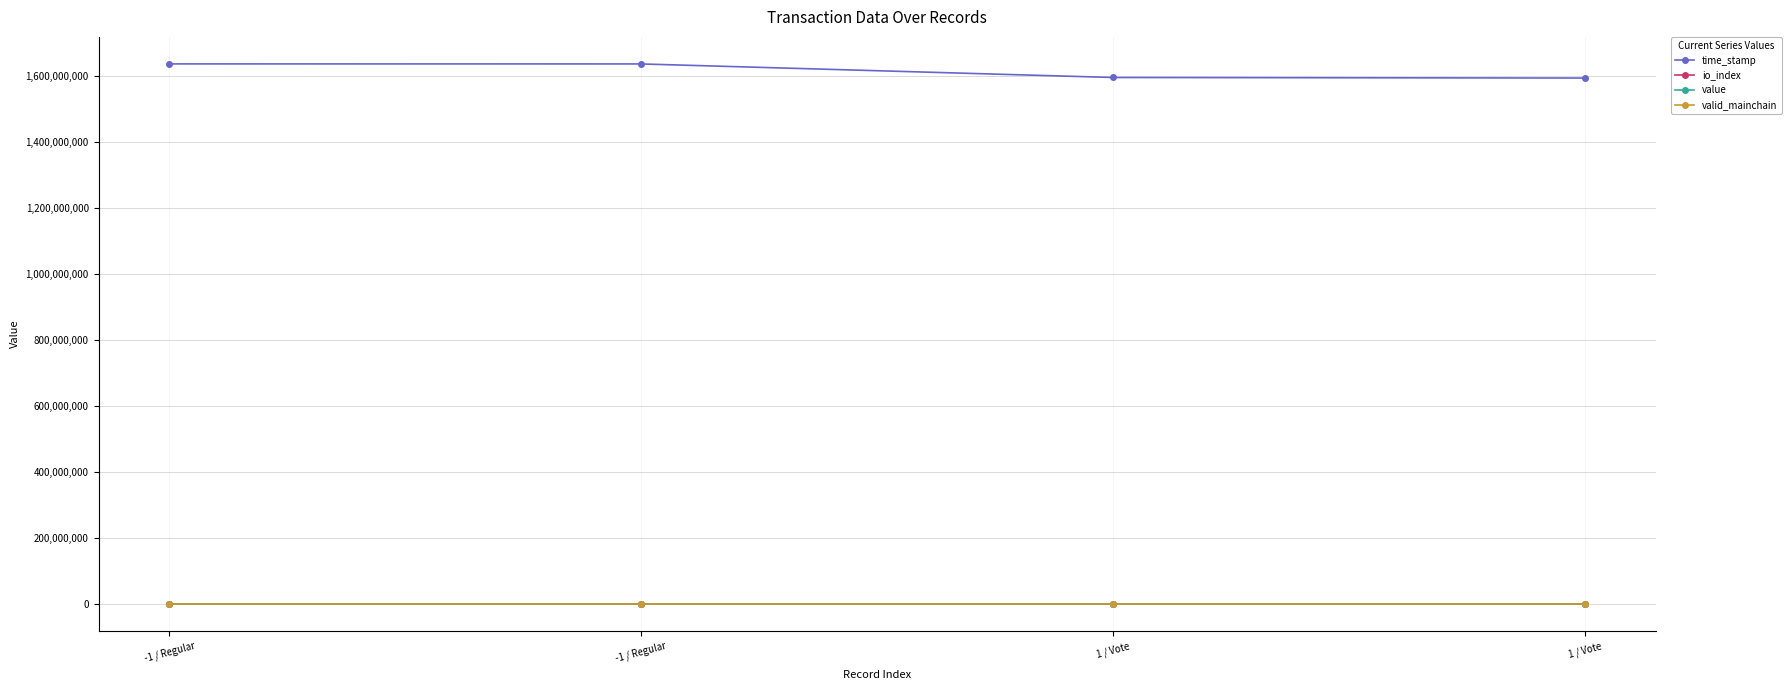

The value series shows 49.0 at -1 / Regular. True or false?

True